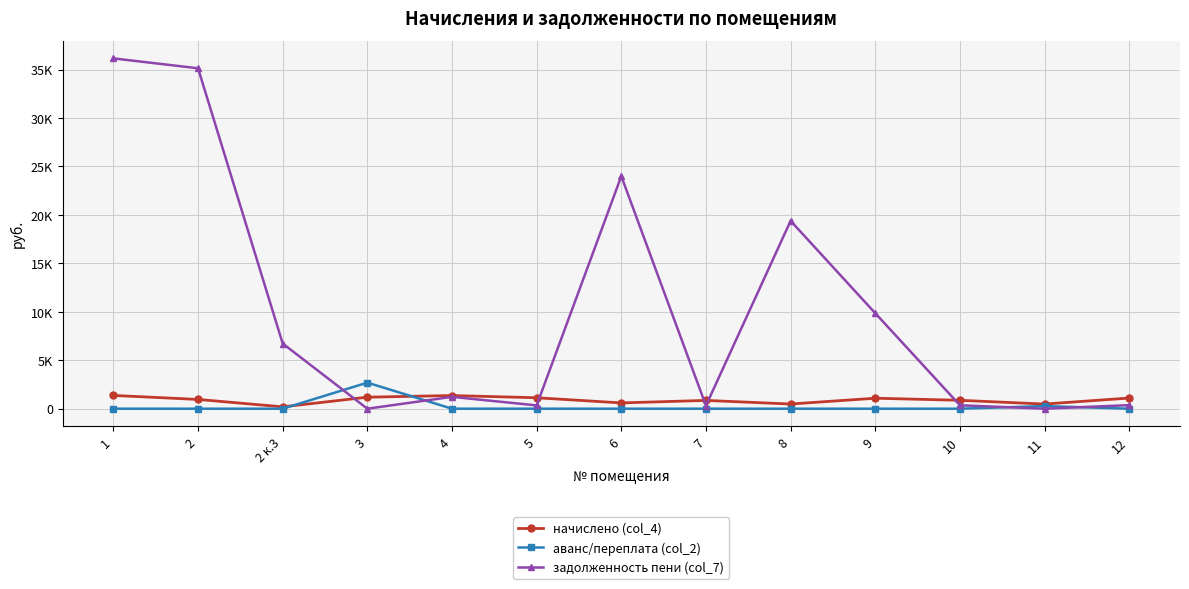

The value of аванс/переплата (col_2) at 11 is 450.6. True or false?

False